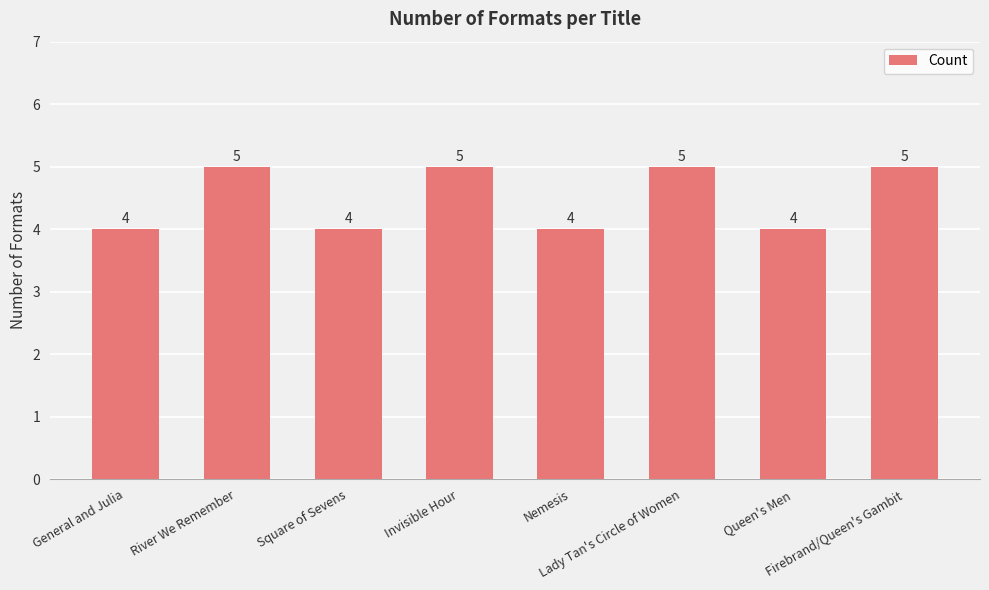

Reading right to left, extract all data points from this chart.

Firebrand/Queen's Gambit=5	Queen's Men=4	Lady Tan's Circle of Women=5	Nemesis=4	Invisible Hour=5	Square of Sevens=4	River We Remember=5	General and Julia=4